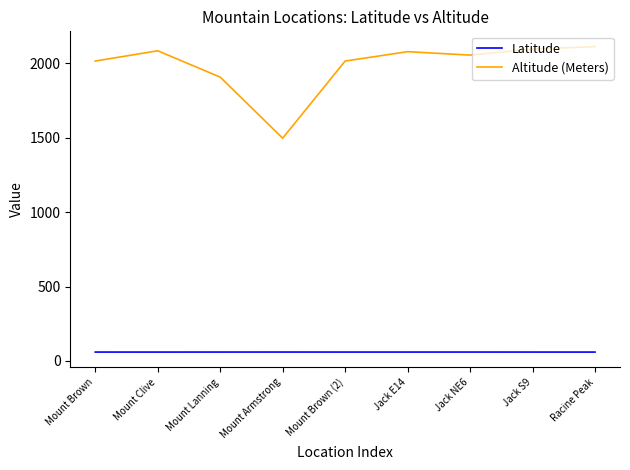

What is the spread (max minus min) of values at Mount Lanning?

1846.1